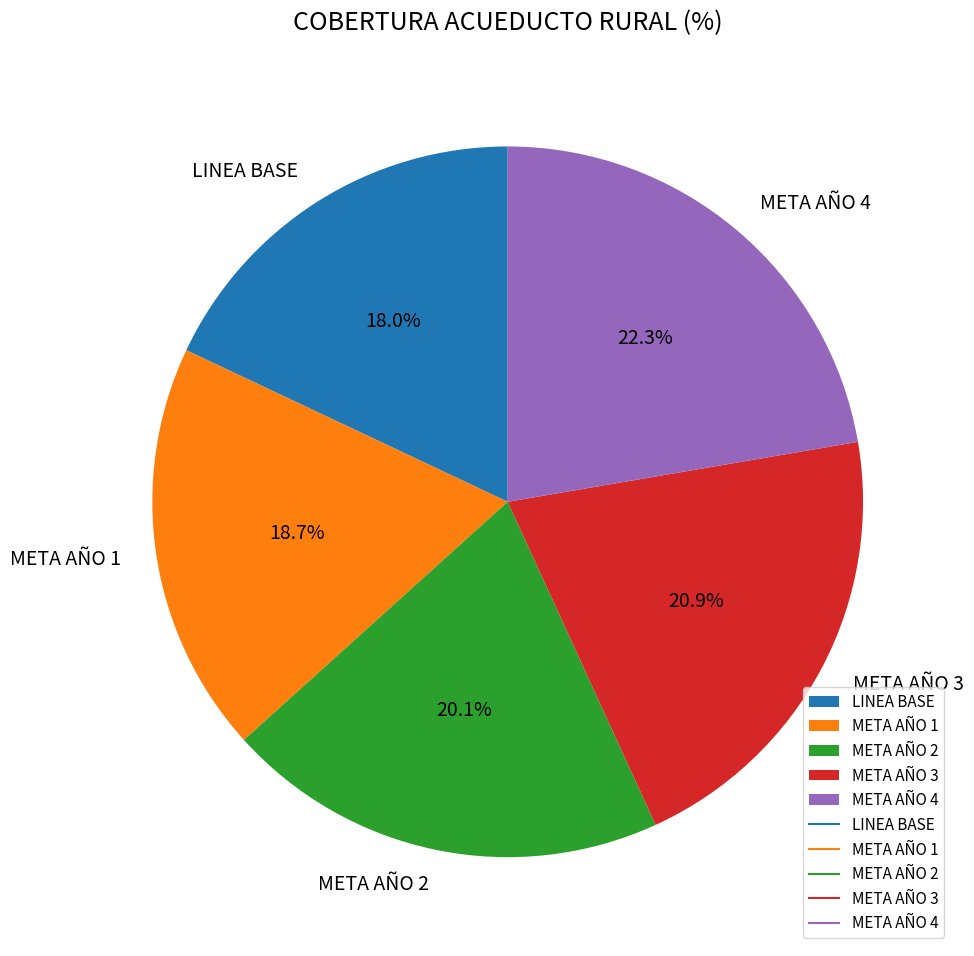

To the nearest percent, what percentage of the pie is LINEA BASE?

18%